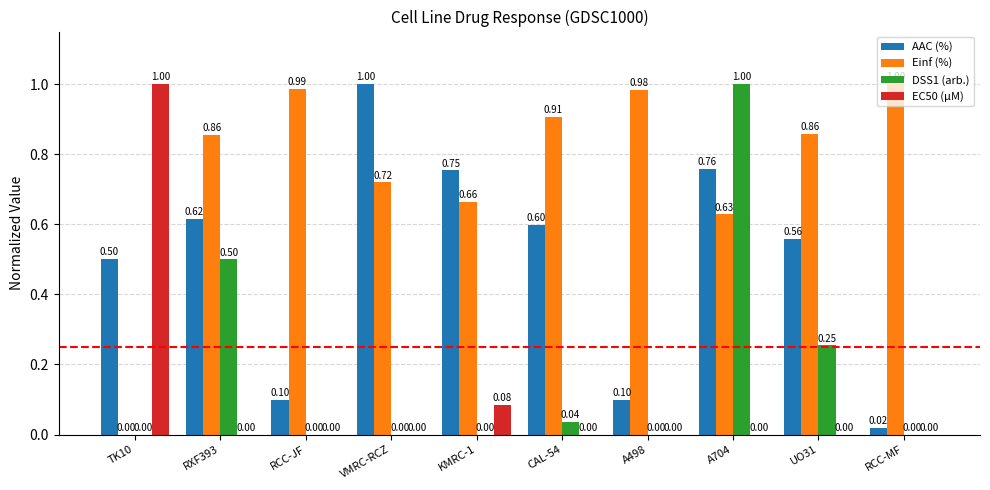

Is the value of EC50 (µM) at RCC-MF greater than the value of Einf (%) at A498?

No